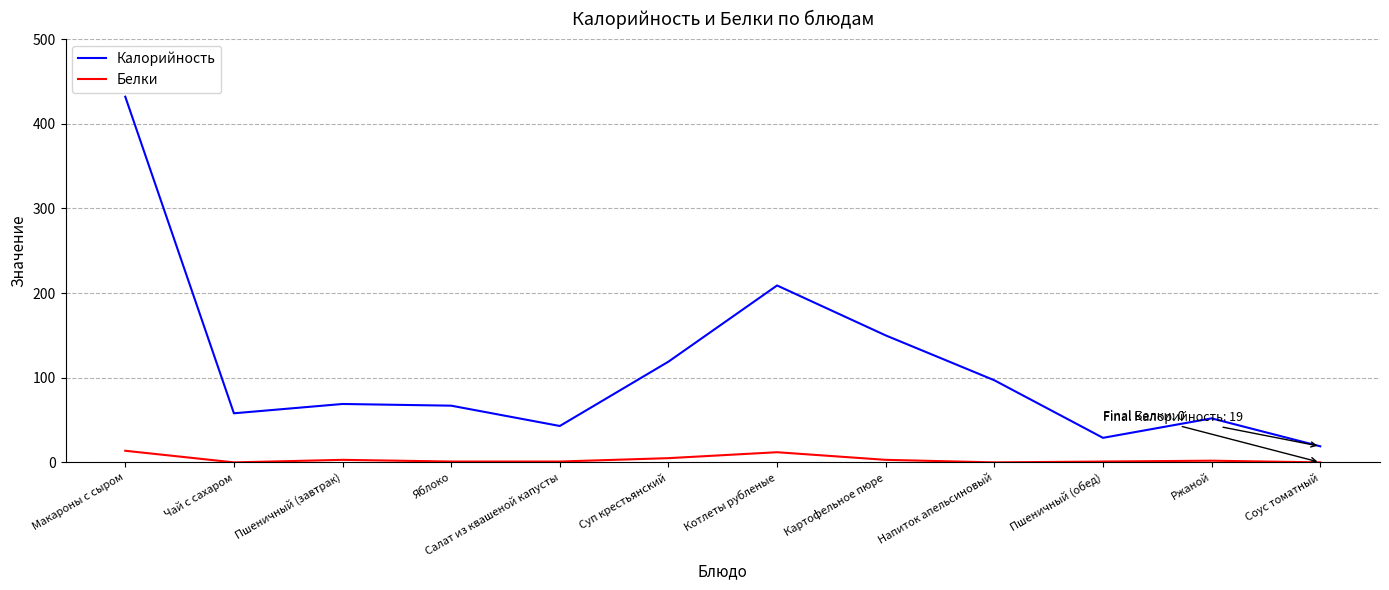

Which label corresponds to the largest value in the chart?

Макароны с сыром